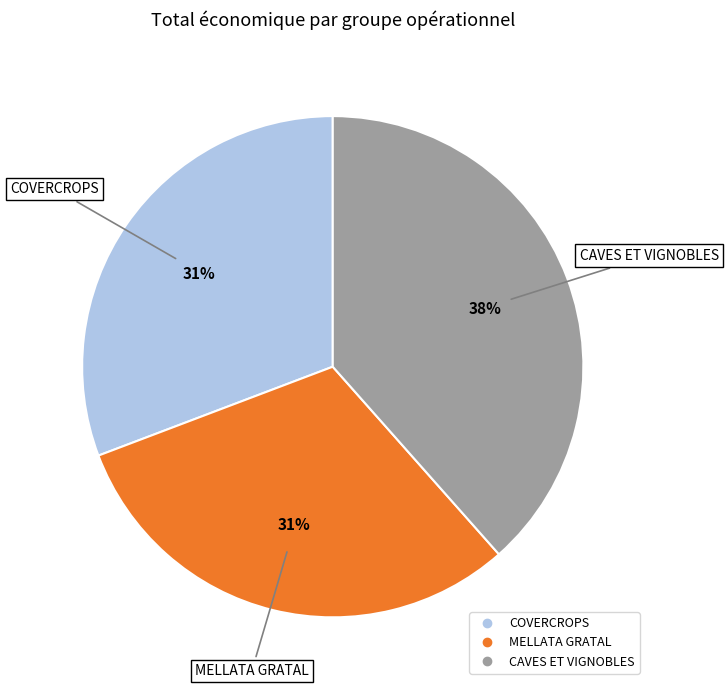

Is there a majority slice in this chart?

No